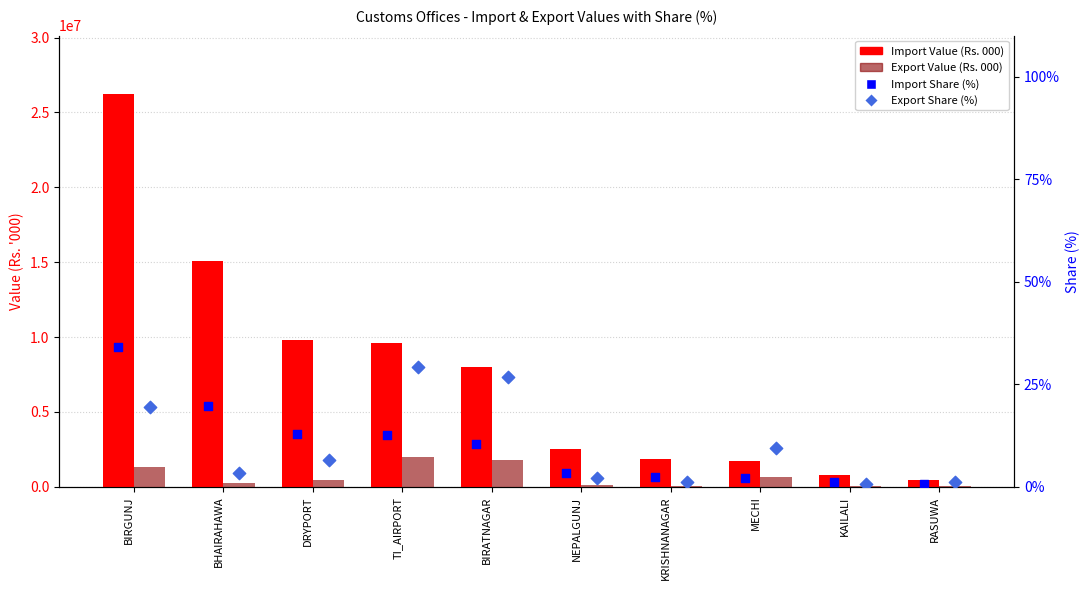

Which series contains the lowest Y value?

Import Share (%)